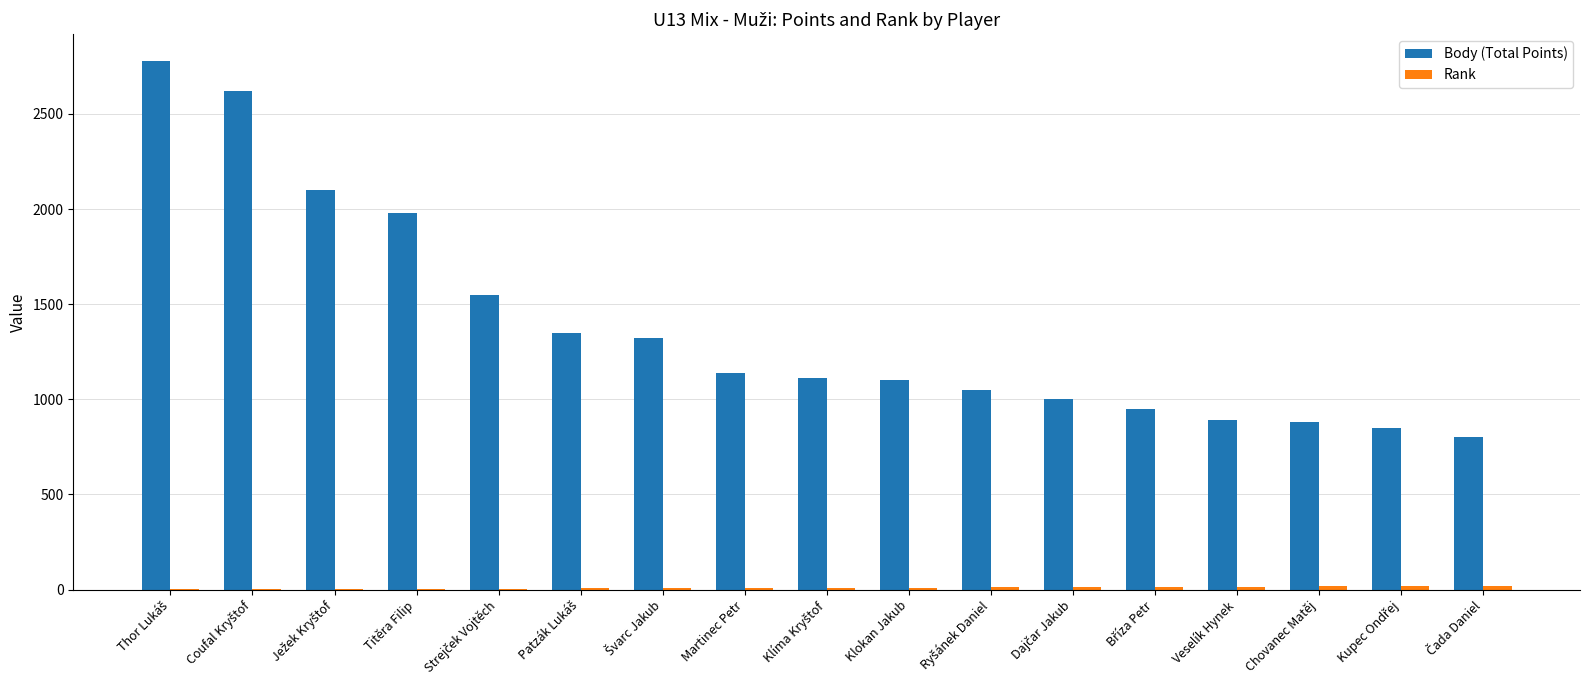

What is the maximum value shown in the chart?

2780